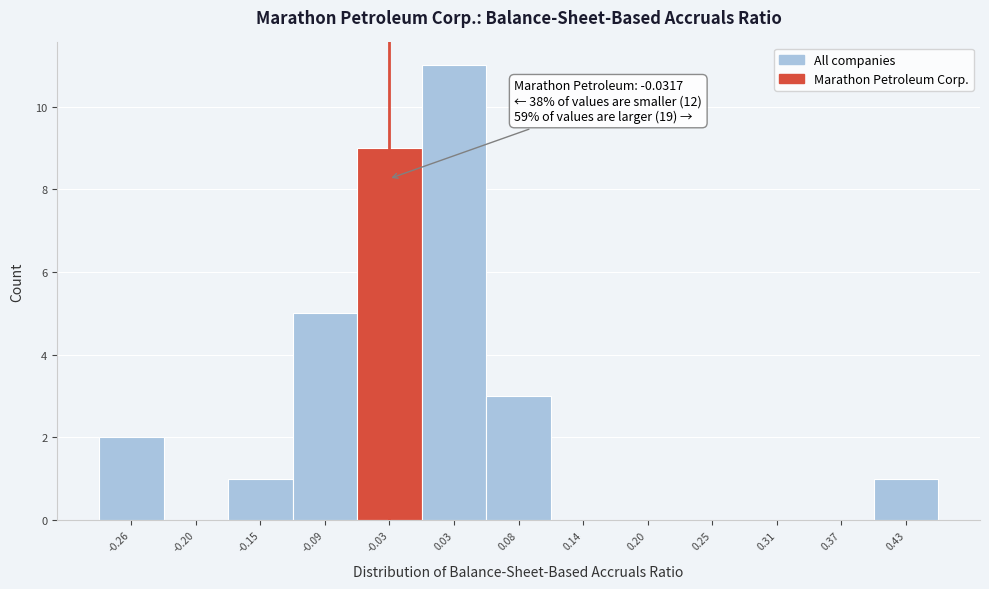

Over which range of the x-axis is the bar tallest?

0.00 to 0.05